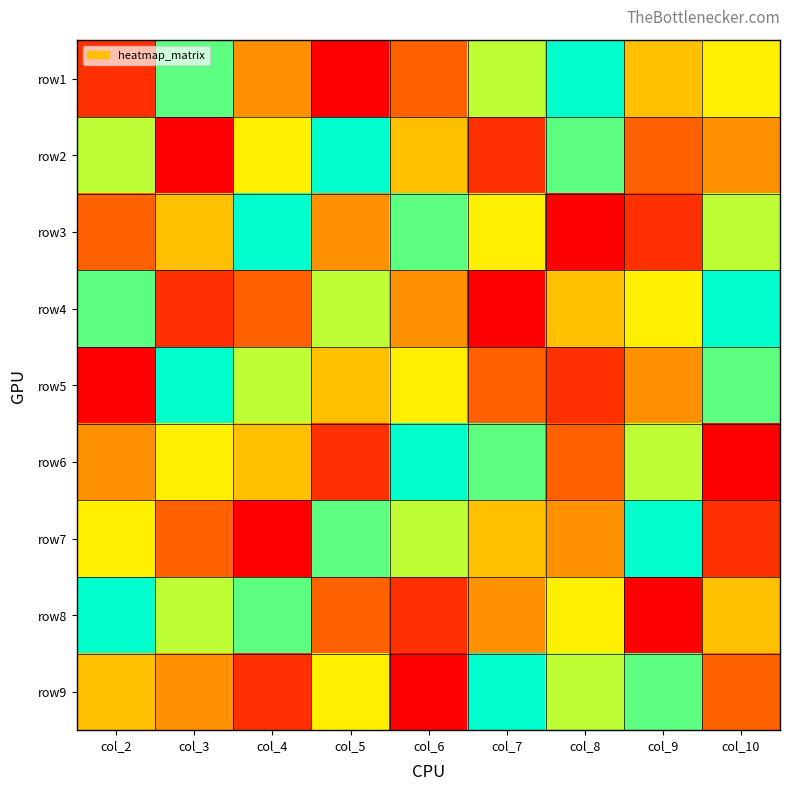

At how many categories does at least one series exceed 2?

9